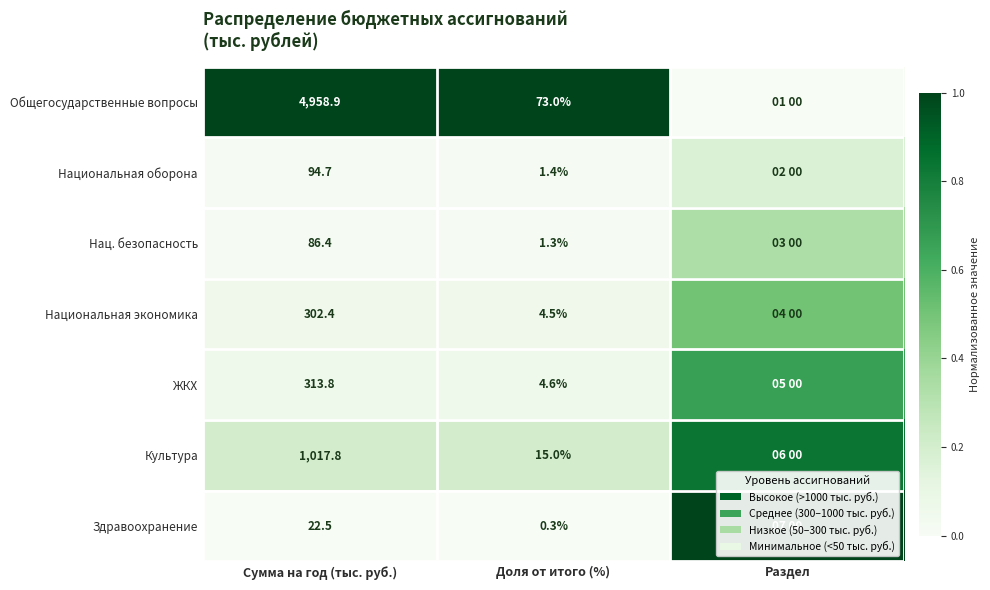

Rank the series at Сумма на год (тыс. руб.) from lowest to highest value.

Здравоохранение, Нац. безопасность, Национальная оборона, Национальная экономика, ЖКХ, Культура, Общегосударственные вопросы